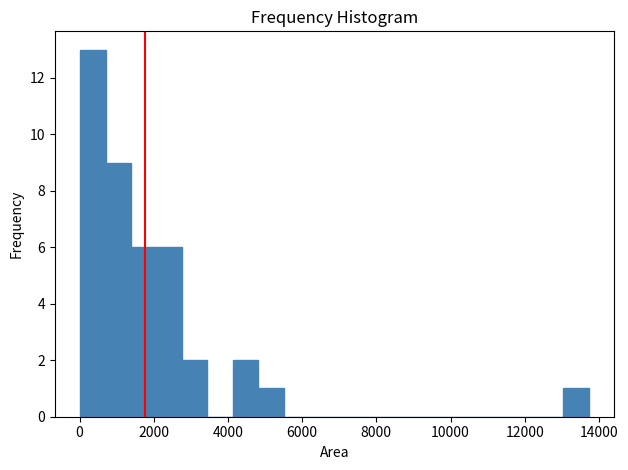

Read against the x-axis, roughly where is the centre of the tallest bar?

400